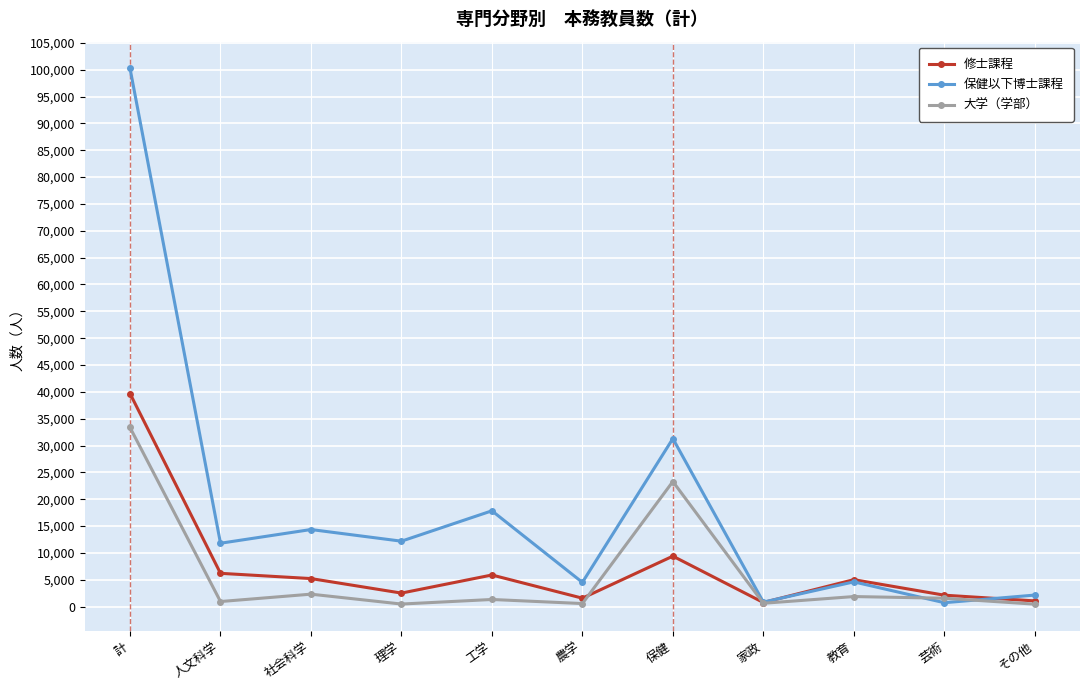

List the series in order of their peak value, highest first.

保健以下博士課程, 修士課程, 大学（学部）